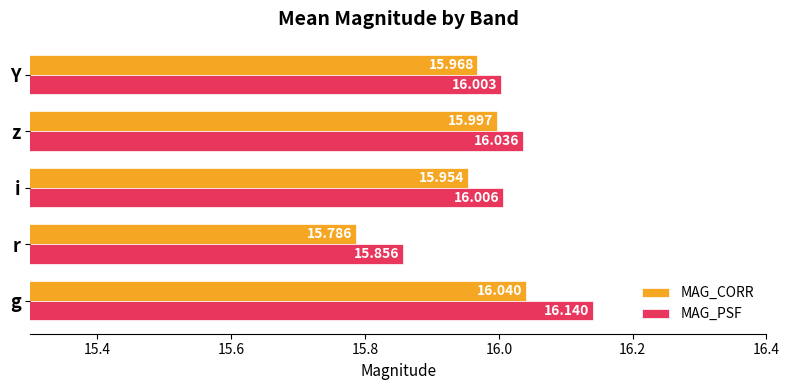

At which category is the sum across all series the highest?

g